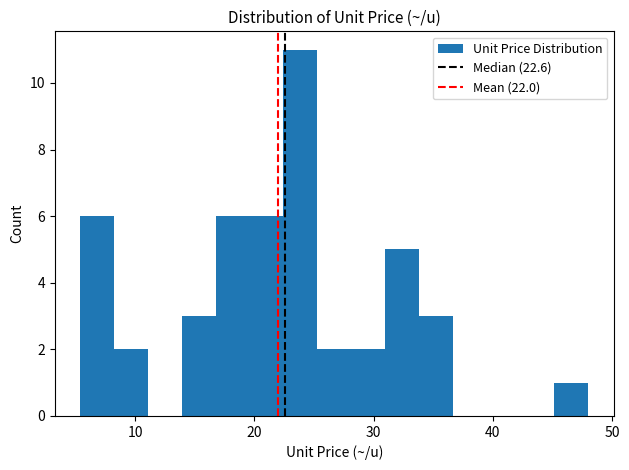

Read against the x-axis, roughly where is the centre of the tallest bar?

24